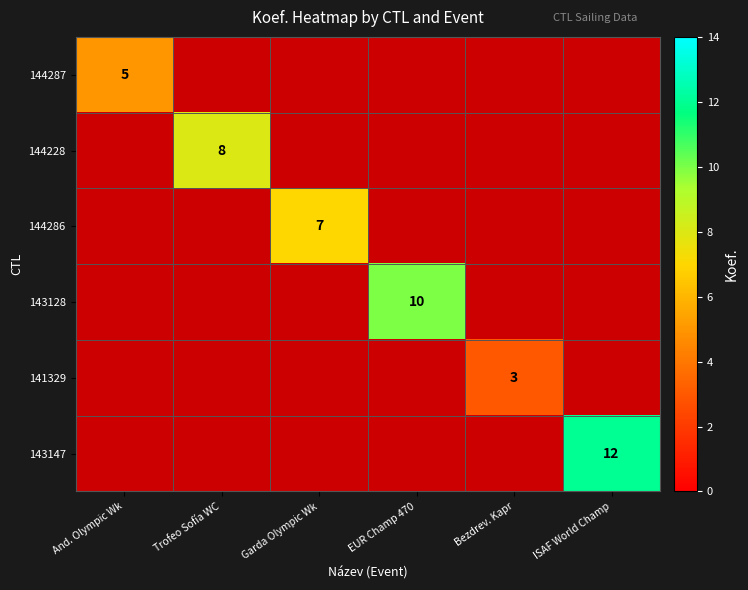

Is it true that 143147 equals 12 at ISAF World Champ?

True